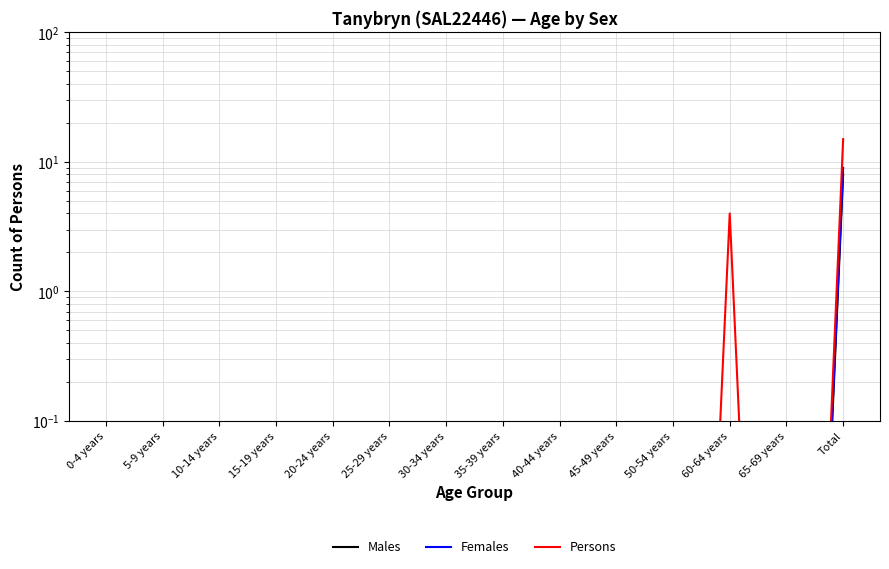

At which label does Males reach its peak?

Total